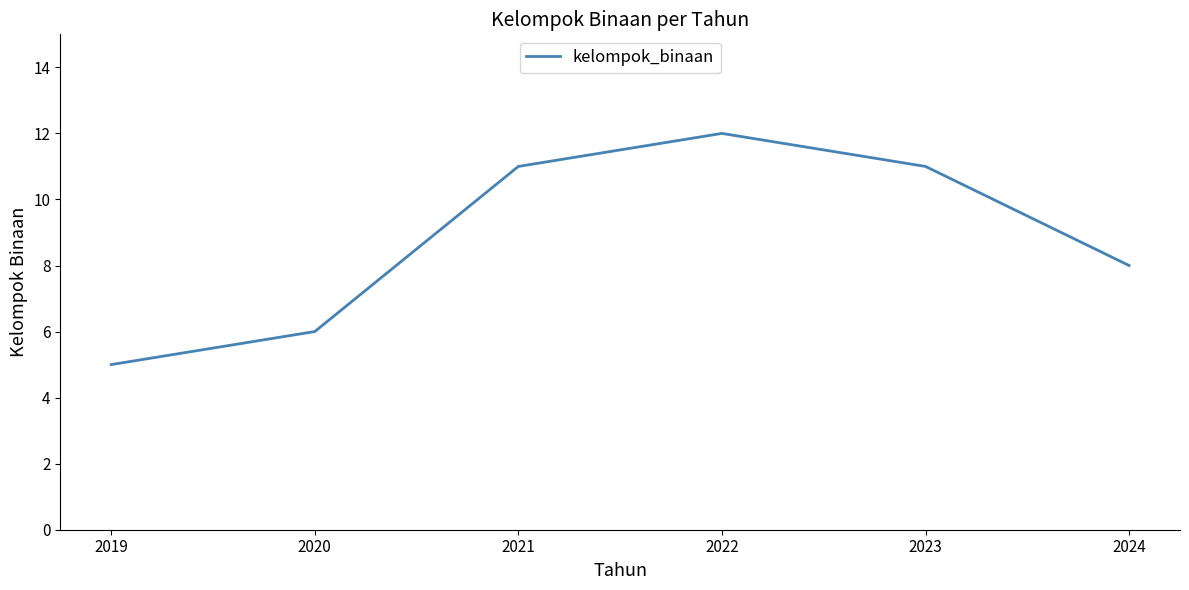

Is it true that the value at 2019 is 5?

True